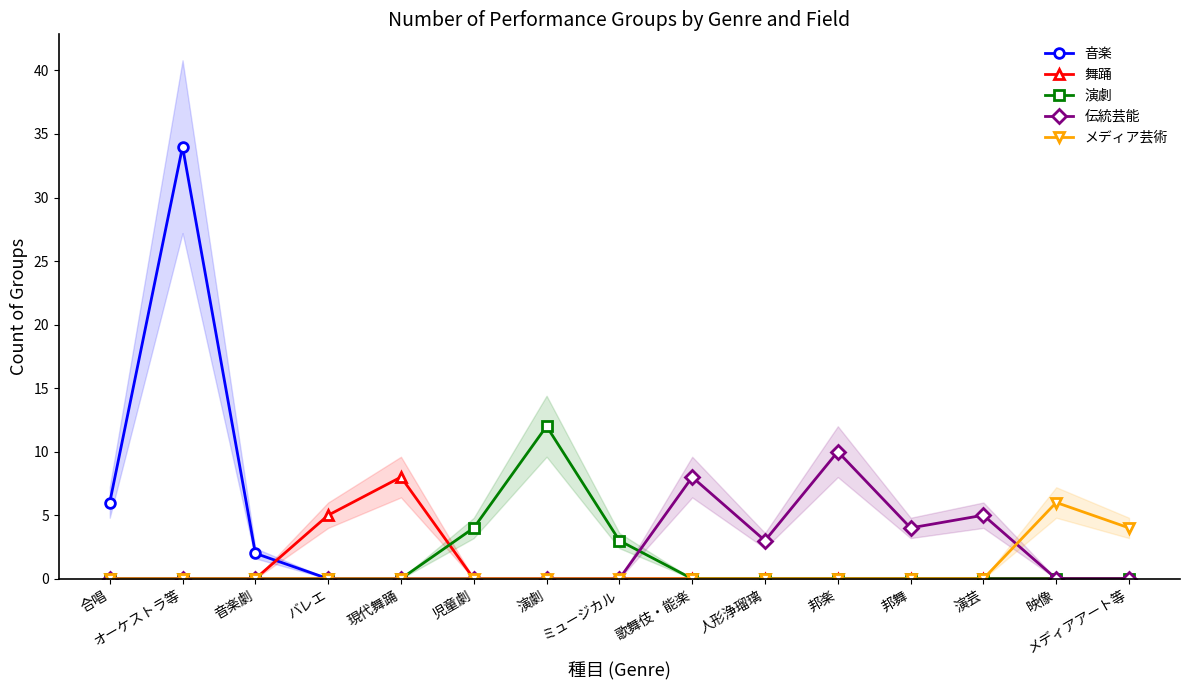

Which series has the largest total across all categories?

音楽